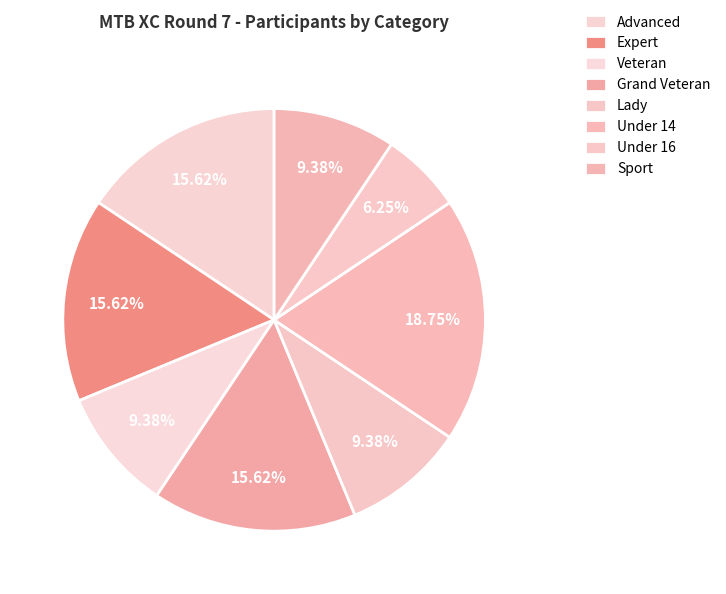

The Expert slice represents 6% of the pie. True or false?

False